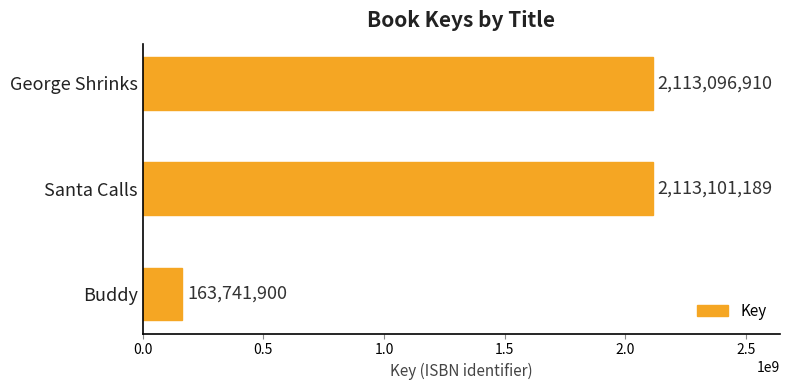

Is it true that the value at Buddy is 262290585?

False